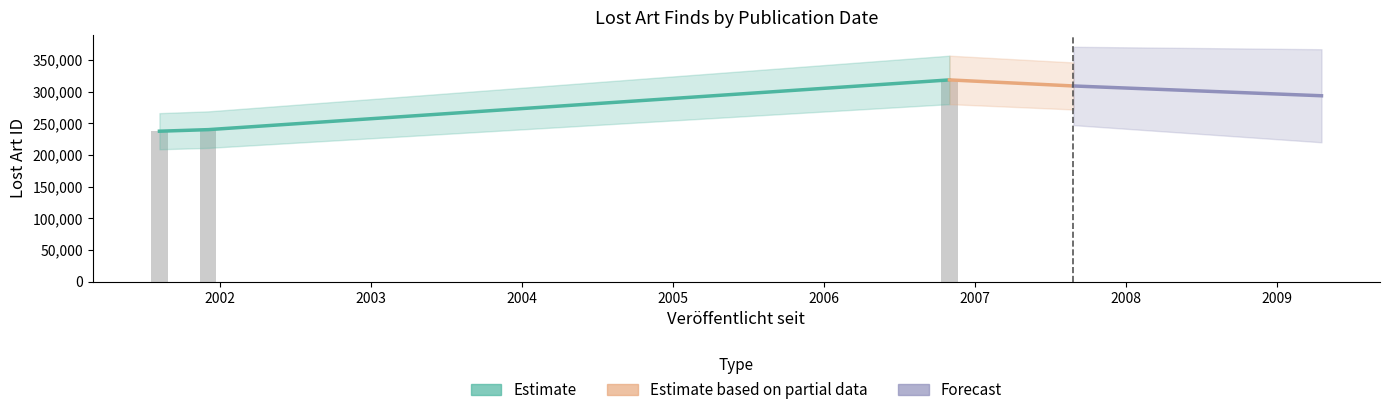

How many bars are there in total?

3